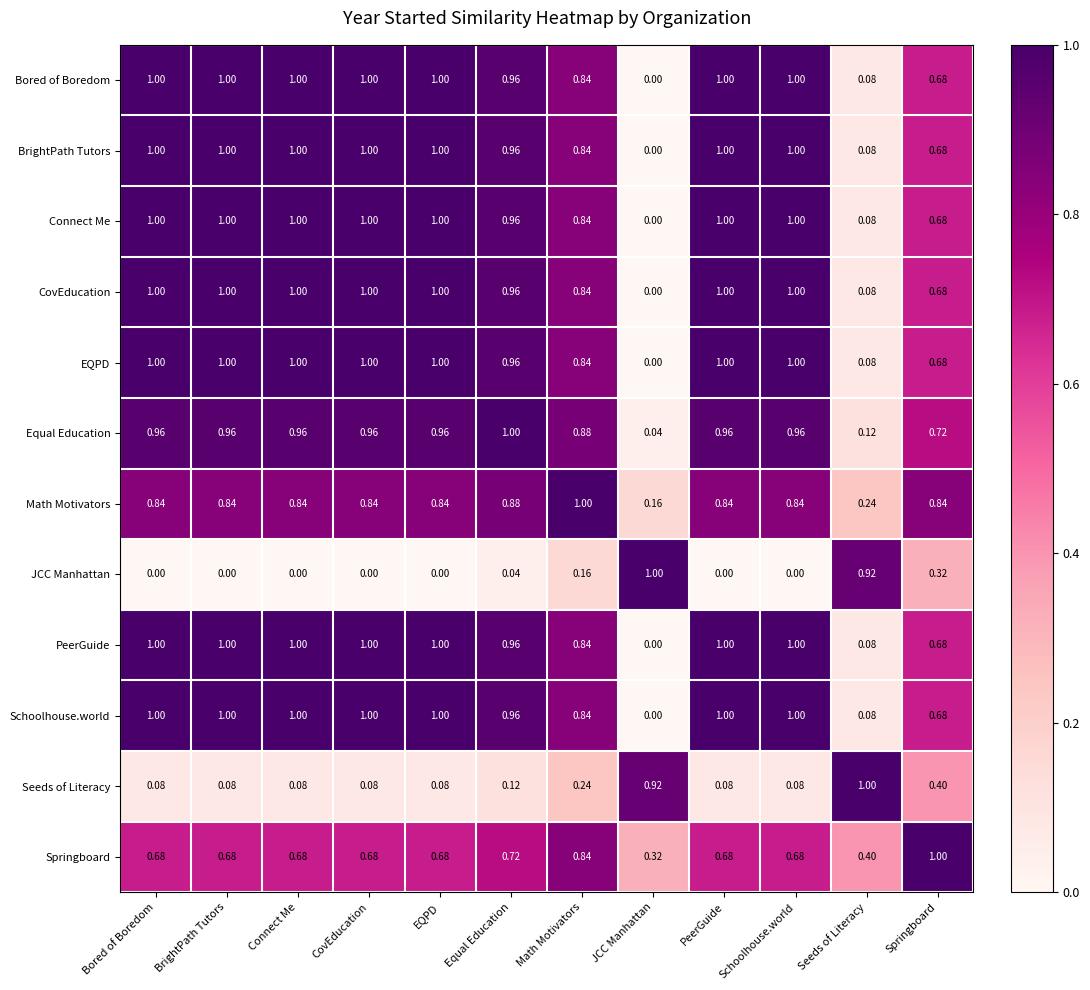

At which label is Schoolhouse.world closest to 0?

JCC Manhattan